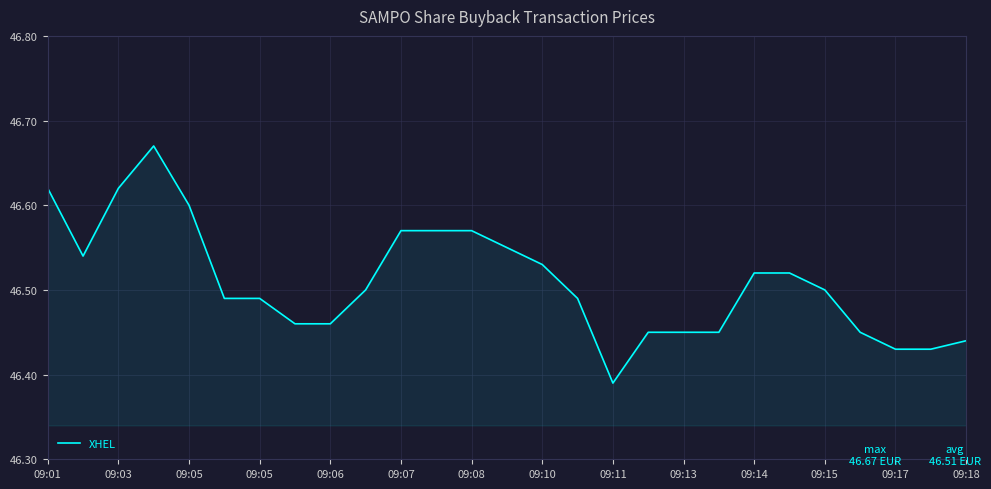

How many lines are shown in the chart?

1